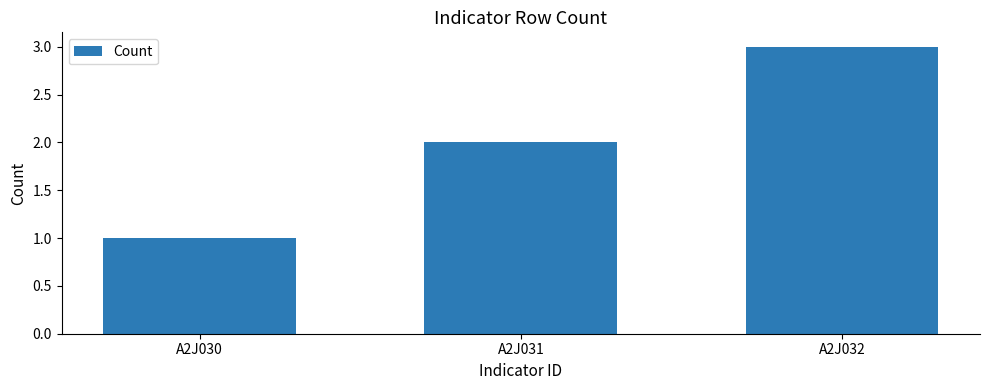

What is the value of the 1st bar from the left?

1